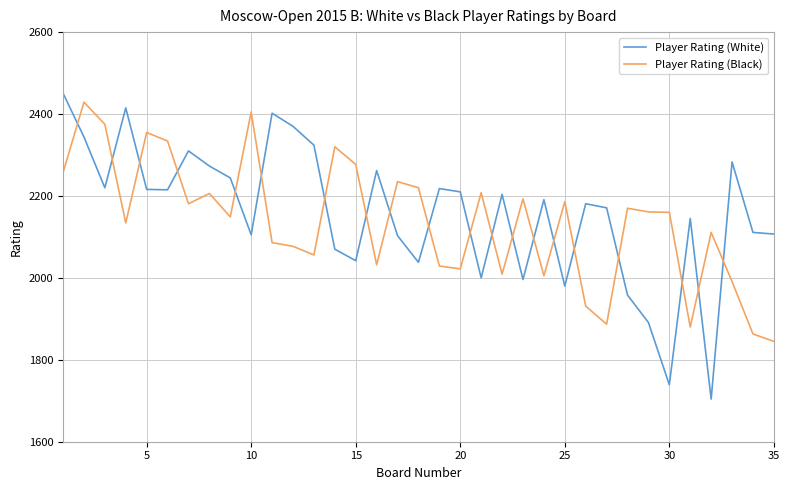

Which series has the widest spread of values?

Player Rating (White)